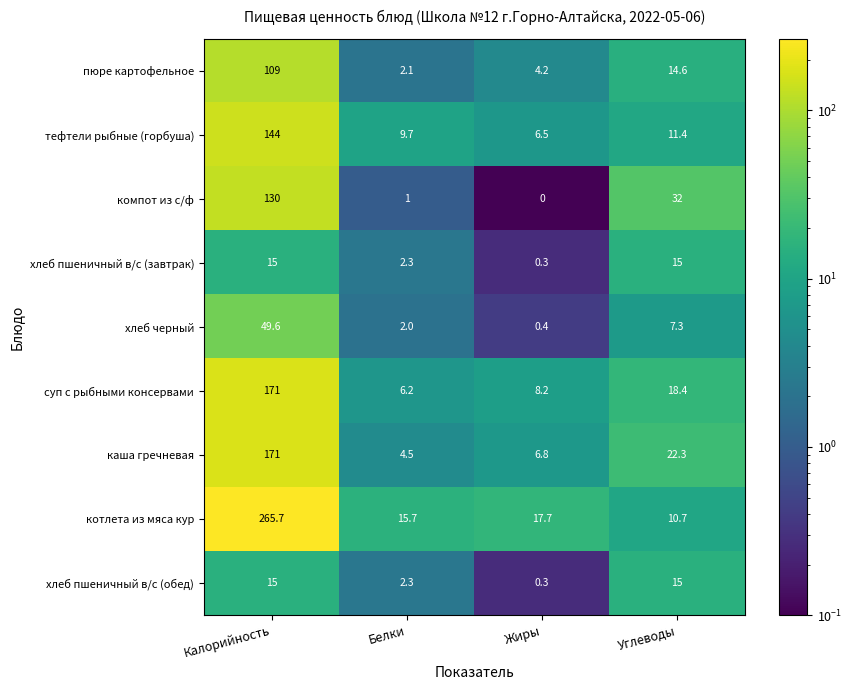

Is it true that хлеб черный equals 16.3 at Калорийность?

False